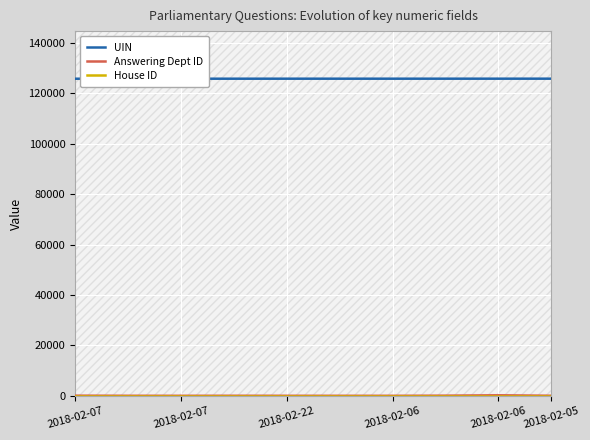

Does the chart display data point markers on the line(s)?

No